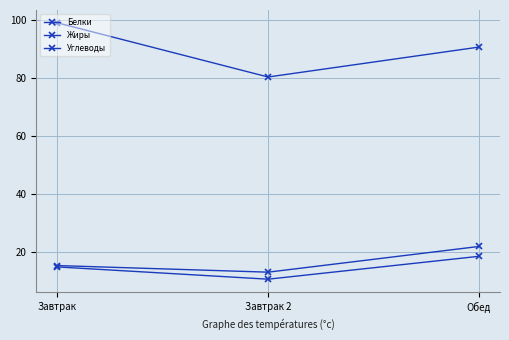

The value of Углеводы at Обед is 90.8. True or false?

True